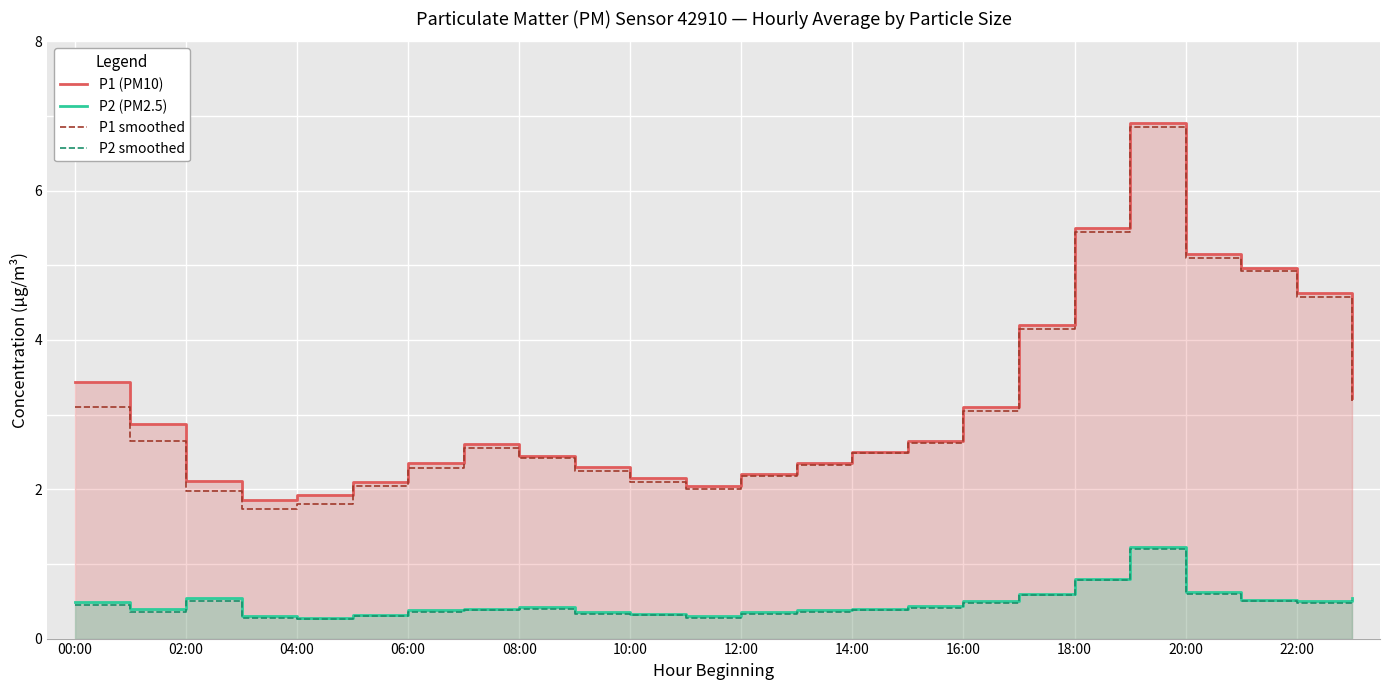

How many interior local peaks does the P1 smoothed series have?

2